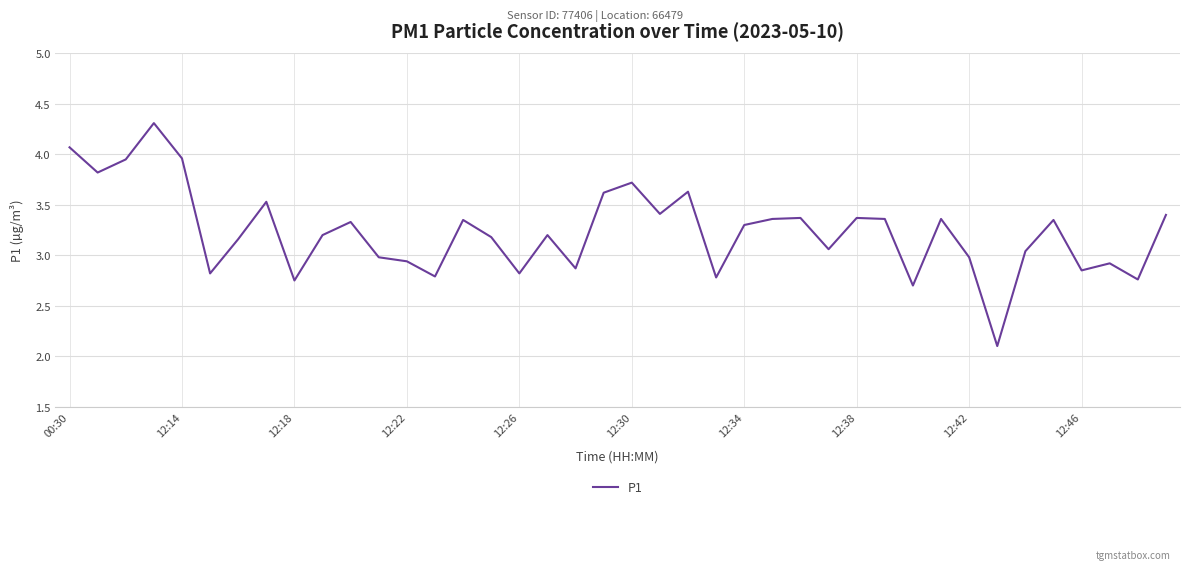

Count the number of data series in this chart.

1